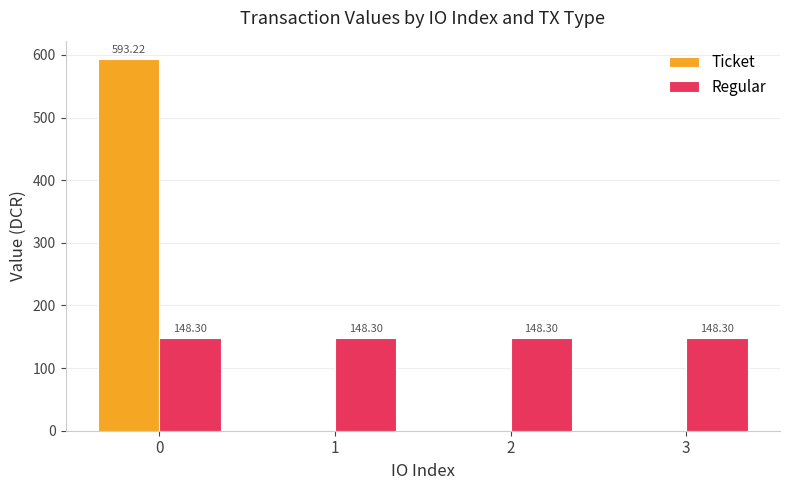

Is the value of Ticket at 2 greater than the value of Regular at 2?

No